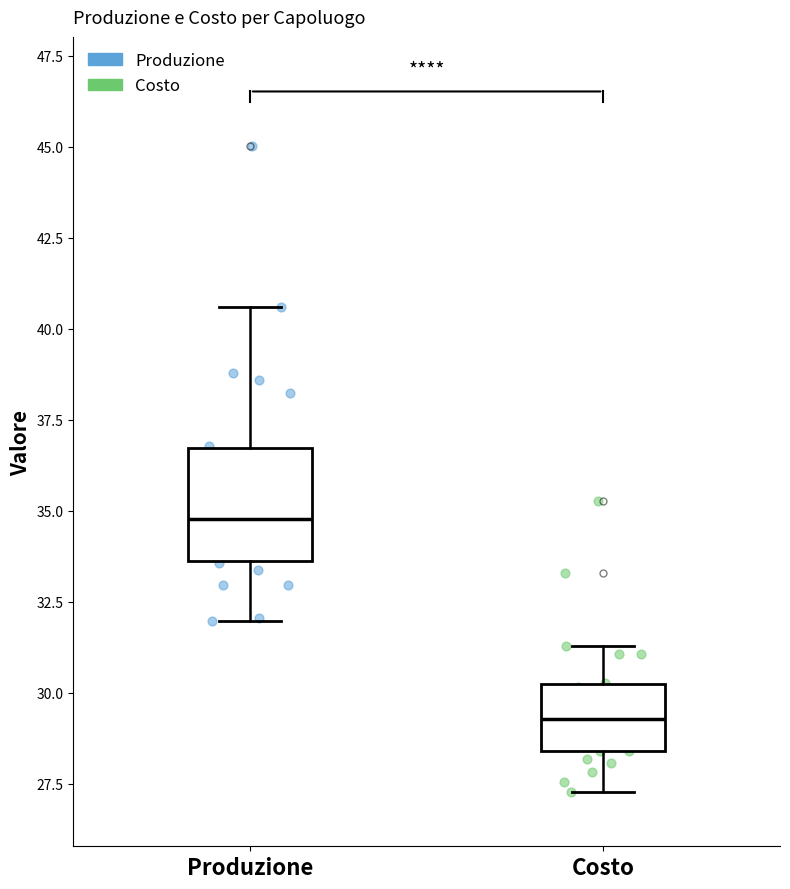

Where does the upper whisker of the box for Costo end on the y-axis? The values are not printed on the chart, so give them approximately, as read against the axis.

31.5